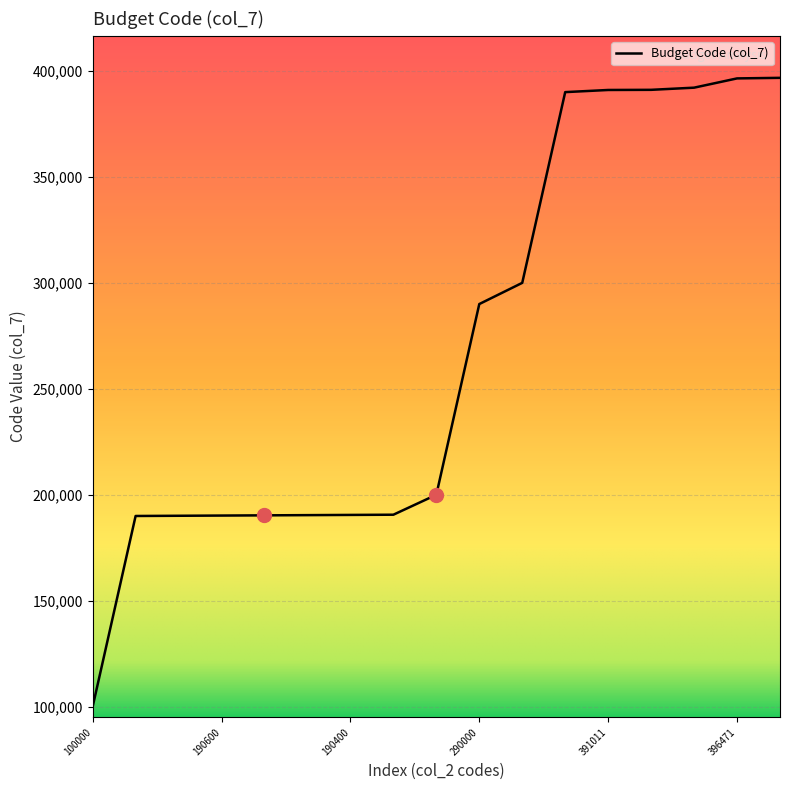

What is the difference between the maximum and minimum values?

296738